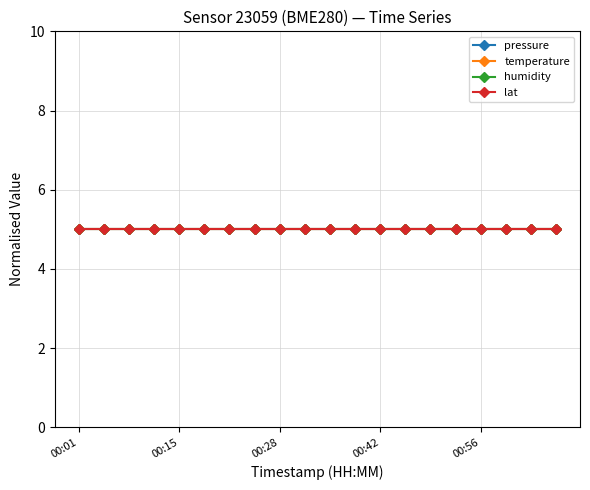

At which category is the sum across all series the highest?

00:01